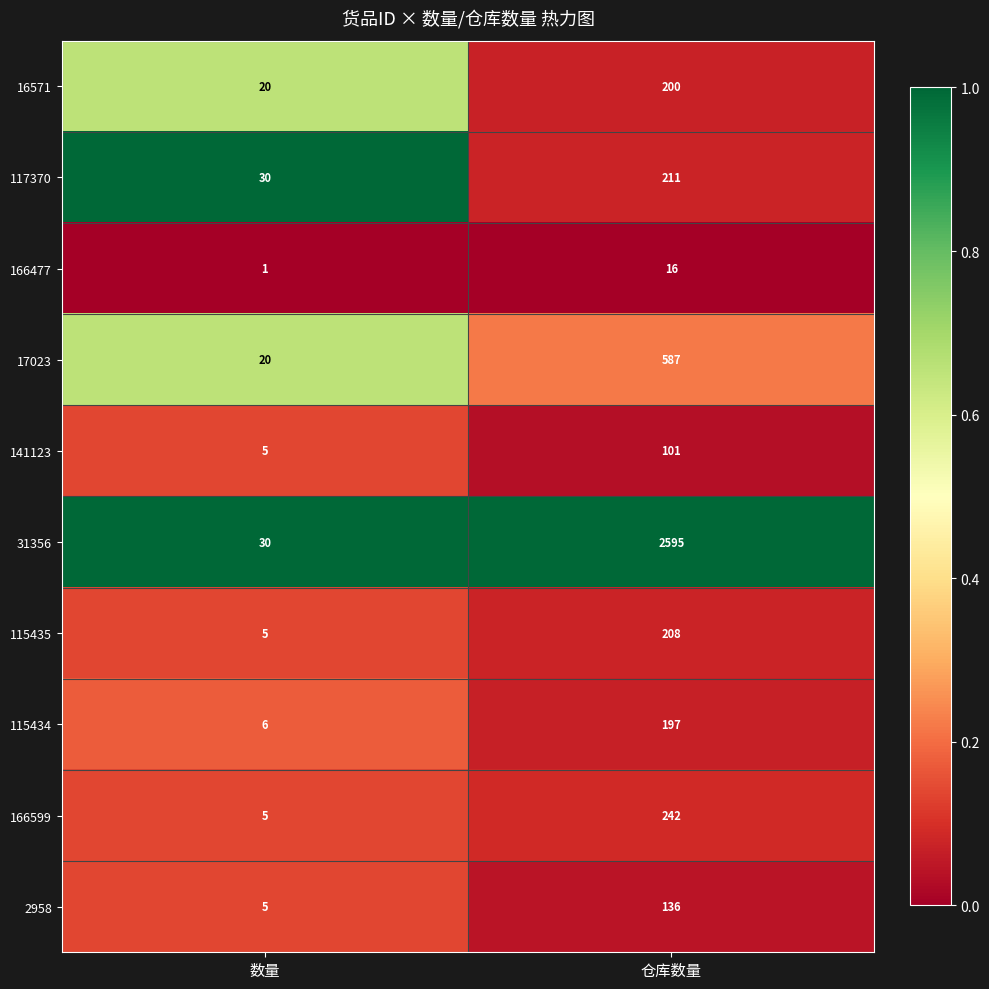

Is it true that 31356 equals 30 at 数量?

True